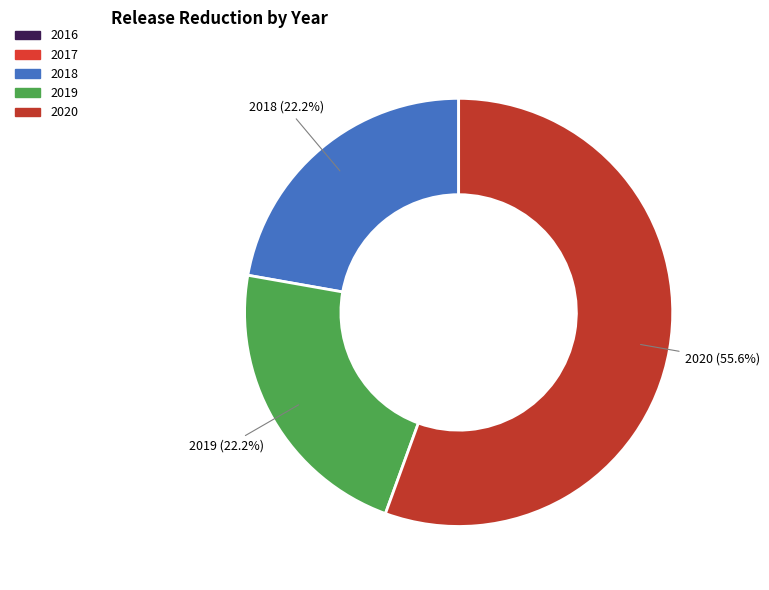

Is there any slice that represents more than half of the pie?

Yes